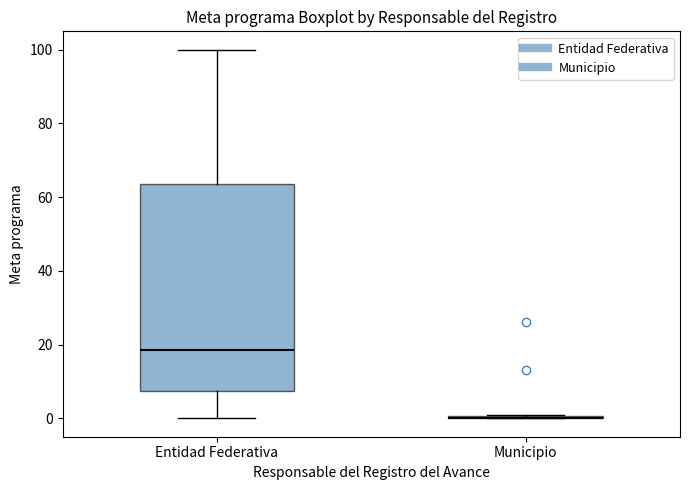

Reading left to right, transcribe this box plot: for each box, give where its median line is, the range the box spans, and where its two whiskers end, as read against the y-axis. The values are not printed on the chart, so give them approximately, as read against the axis.

Entidad Federativa: median 18, box 8 to 64, whiskers 0 to 100
Municipio: box collapsed to a line at 0, whiskers 0 to 2